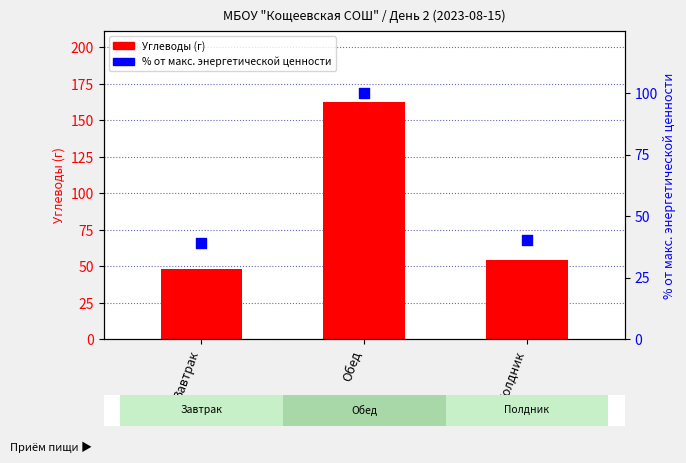

Is the value of Углеводы (г) at Обед greater than the value of % от макс. энергетической ценности at Обед?

Yes